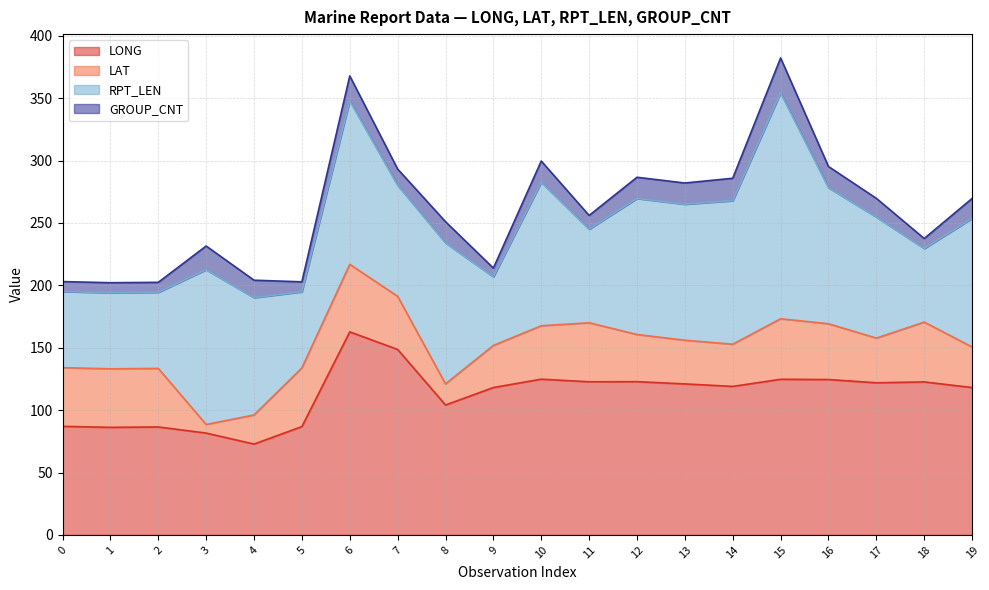

Reading left to right, extract all data points from this chart.

LONG: 0=87.0	1=86.2	2=86.5	3=81.6	4=72.8	5=86.8	6=162.7	7=148.6	8=104.1	9=118.1	10=124.8	11=122.7	12=122.8	13=121.0	14=119.0	15=124.7	16=124.5	17=121.9	18=122.6	19=118.1
LAT: 0=47.0	1=46.9	2=46.9	3=6.9	4=23.3	5=47.0	6=54.1	7=42.6	8=16.9	9=33.7	10=42.8	11=47.3	12=37.8	13=35.0	14=33.8	15=48.5	16=44.7	17=35.8	18=47.9	19=32.5
RPT_LEN: 0=61.0	1=61.0	2=61.0	3=124.0	4=94.0	5=61.0	6=131.0	7=89.0	8=113.0	9=55.0	10=115.0	11=75.0	12=109.0	13=109.0	14=115.0	15=181.0	16=109.0	17=97.0	18=59.0	19=103.0
GROUP_CNT: 0=8.0	1=8.0	2=8.0	3=19.0	4=14.0	5=8.0	6=20.0	7=13.0	8=17.0	9=7.0	10=17.0	11=11.0	12=17.0	13=17.0	14=18.0	15=28.0	16=17.0	17=15.0	18=8.0	19=16.0